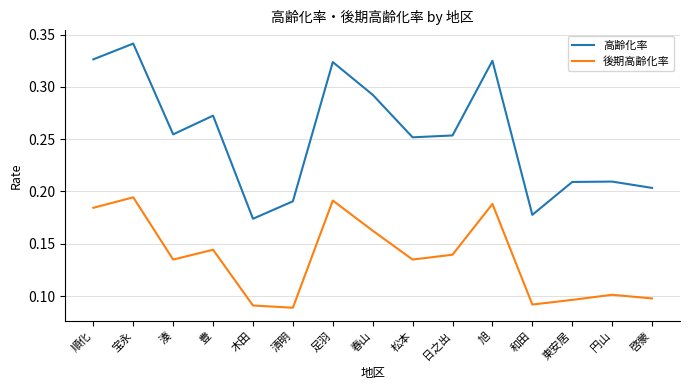

At which category is the sum across all series the highest?

宝永